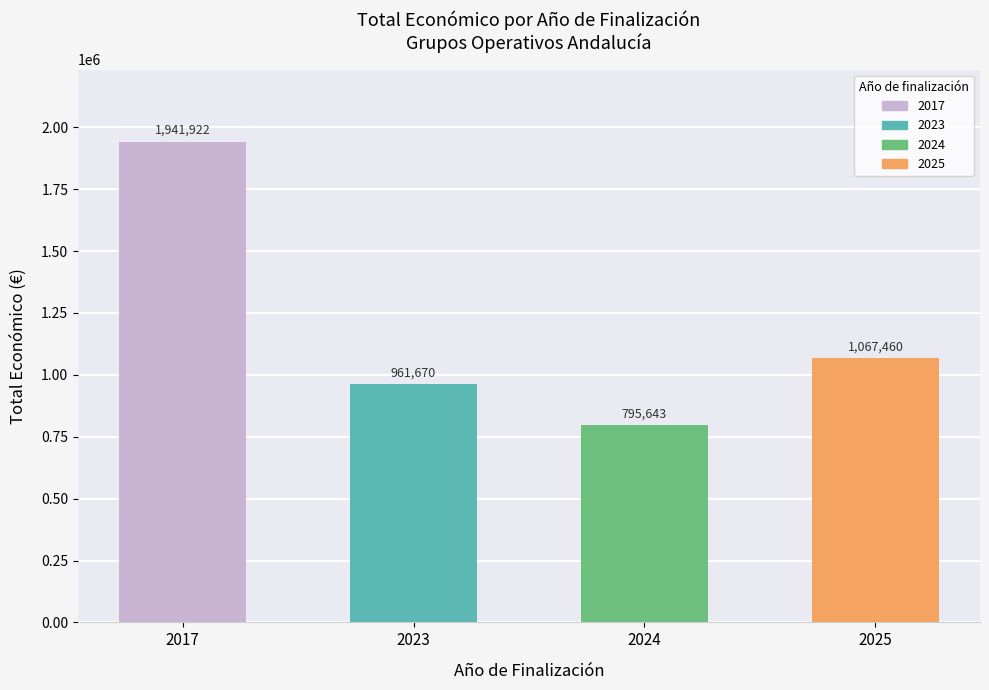

List the labels in order of value, largest first.

2017, 2025, 2023, 2024